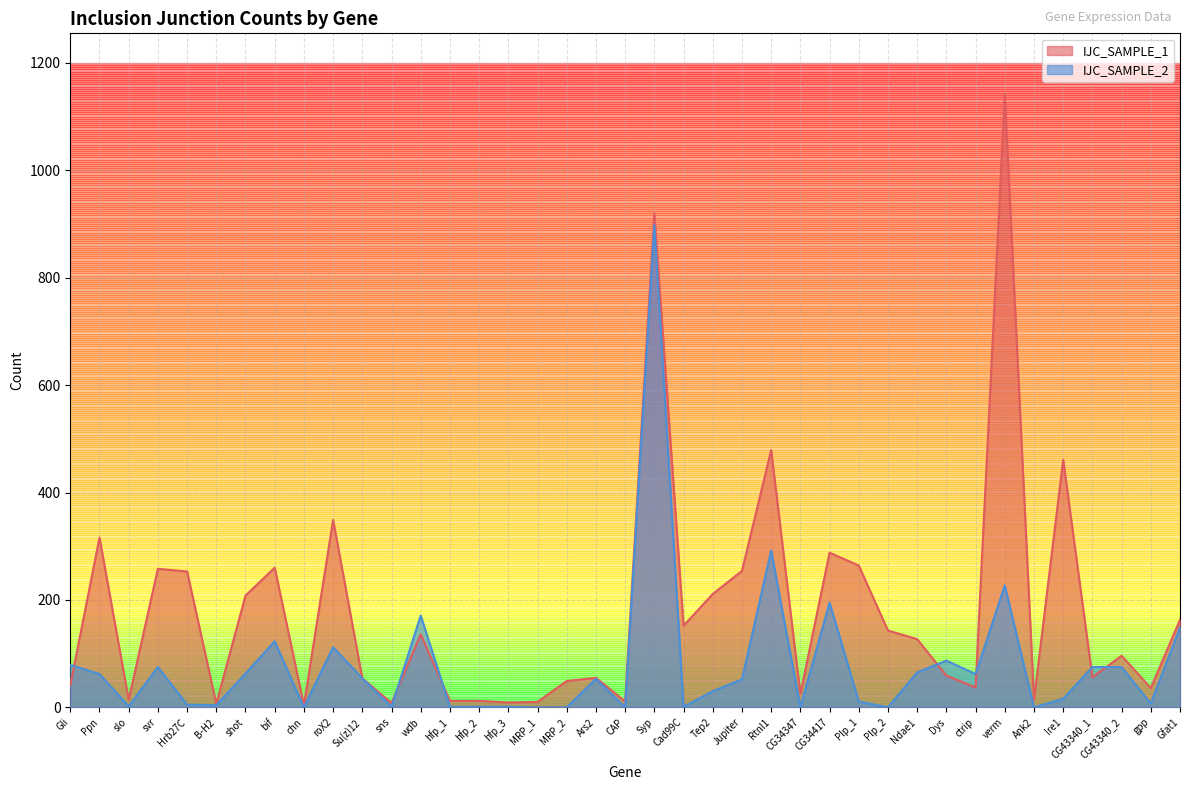

True or false: IJC_SAMPLE_1 and IJC_SAMPLE_2 intersect in this chart.

True